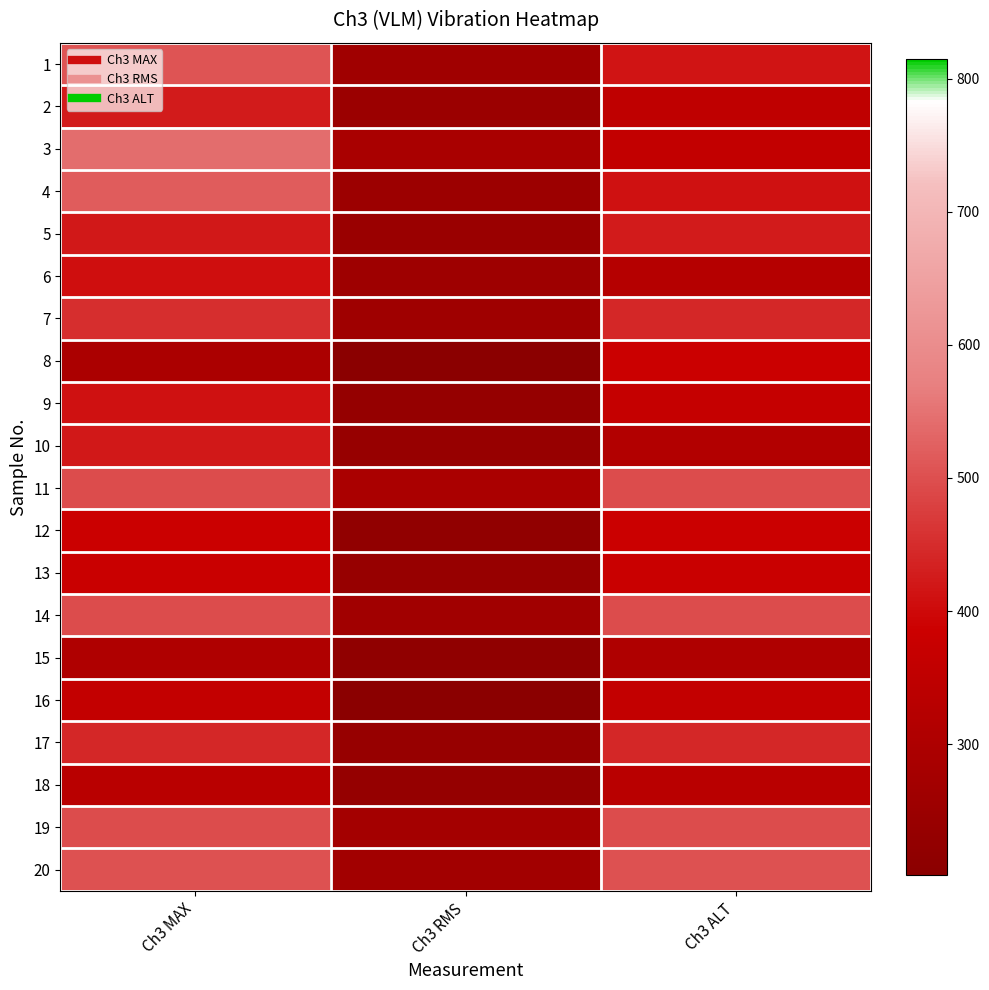

Reading right to left, list all the values displayed in this chart.

1: Ch3 ALT=416.9	Ch3 RMS=263.0	Ch3 MAX=507.0
2: Ch3 ALT=350.8	Ch3 RMS=248.3	Ch3 MAX=426.6
3: Ch3 ALT=358.9	Ch3 RMS=288.4	Ch3 MAX=543.3
4: Ch3 ALT=412.1	Ch3 RMS=254.1	Ch3 MAX=518.8
5: Ch3 ALT=426.6	Ch3 RMS=245.5	Ch3 MAX=421.7
6: Ch3 ALT=323.6	Ch3 RMS=257.0	Ch3 MAX=407.4
7: Ch3 ALT=441.6	Ch3 RMS=260.0	Ch3 MAX=451.9
8: Ch3 ALT=384.6	Ch3 RMS=204.2	Ch3 MAX=295.1
9: Ch3 ALT=367.3	Ch3 RMS=231.7	Ch3 MAX=412.1
10: Ch3 ALT=312.6	Ch3 RMS=239.9	Ch3 MAX=421.7
11: Ch3 ALT=495.5	Ch3 RMS=291.7	Ch3 MAX=495.5
12: Ch3 ALT=384.6	Ch3 RMS=221.3	Ch3 MAX=384.6
13: Ch3 ALT=380.2	Ch3 RMS=239.9	Ch3 MAX=380.2
14: Ch3 ALT=495.5	Ch3 RMS=266.1	Ch3 MAX=495.5
15: Ch3 ALT=305.5	Ch3 RMS=218.8	Ch3 MAX=305.5
16: Ch3 ALT=363.1	Ch3 RMS=201.8	Ch3 MAX=363.1
17: Ch3 ALT=441.6	Ch3 RMS=239.9	Ch3 MAX=441.6
18: Ch3 ALT=335.0	Ch3 RMS=231.7	Ch3 MAX=335.0
19: Ch3 ALT=495.5	Ch3 RMS=275.4	Ch3 MAX=495.5
20: Ch3 ALT=501.2	Ch3 RMS=269.2	Ch3 MAX=501.2